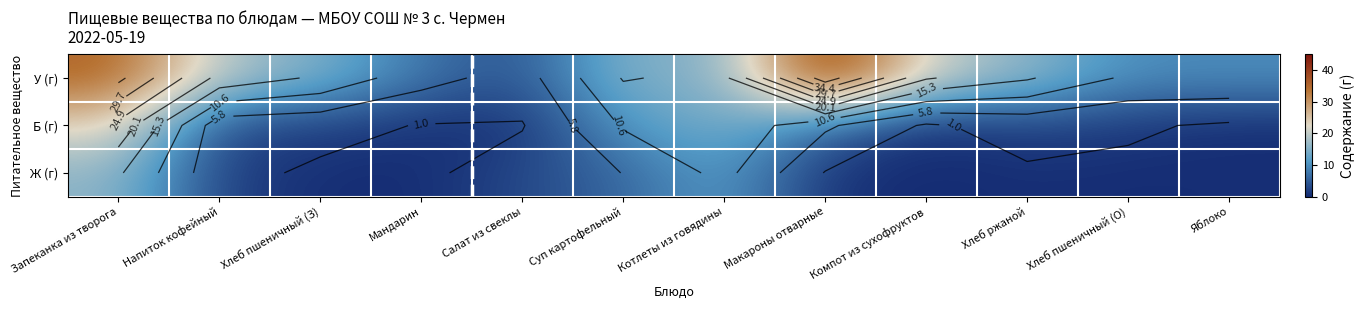

Rank the categories by Ж (г) value from lowest to highest.

Компот из сухофруктов, Мандарин, Хлеб пшеничный (О), Хлеб пшеничный (З), Яблоко, Хлеб ржаной, Макароны отварные, Напиток кофейный, Салат из свеклы, Суп картофельный, Котлеты из говядины, Запеканка из творога